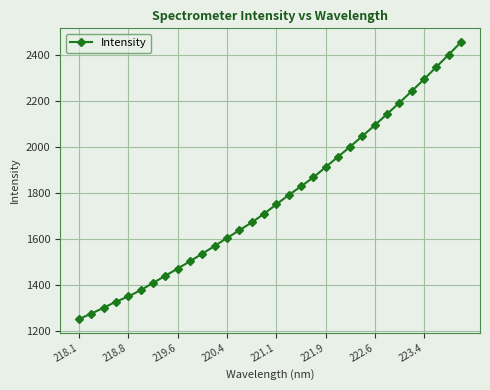

What is the maximum value shown in the chart?

2453.7